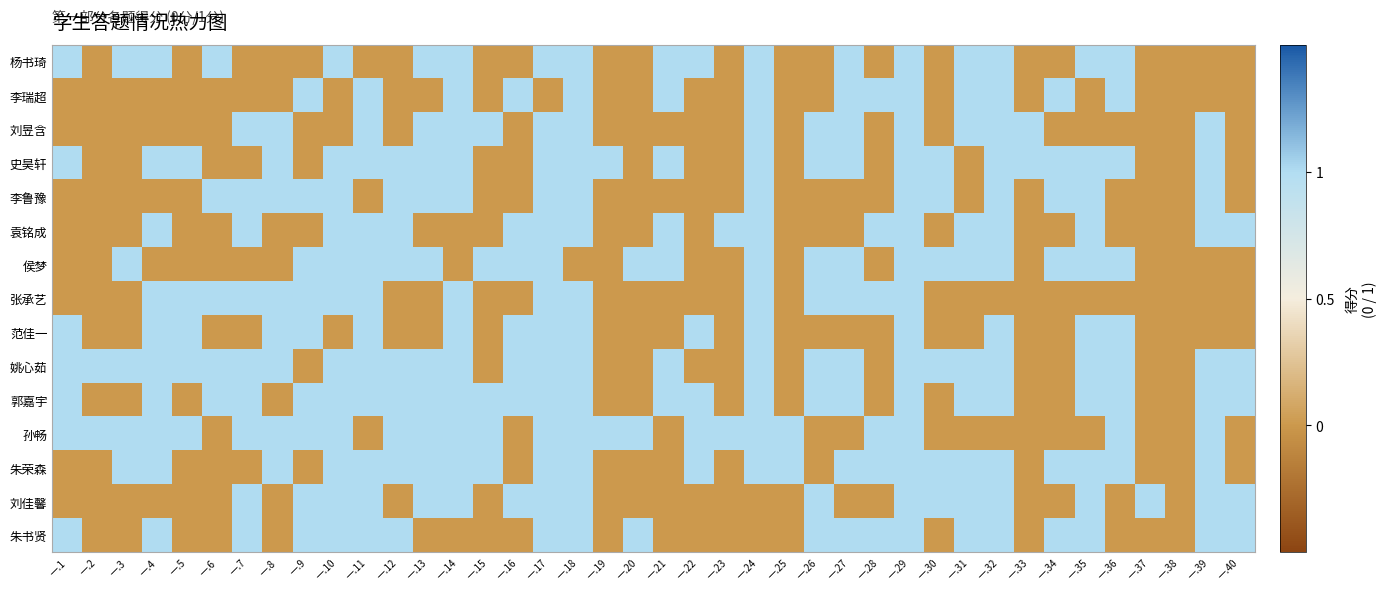

At 一.15, list the series in order from largest to smallest.

刘昱含, 侯梦, 郭嘉宇, 孙畅, 朱荣森, 杨书琦, 李瑞超, 史昊轩, 李鲁豫, 袁铭成, 张承艺, 范佳一, 姚心茹, 刘佳馨, 朱书贤